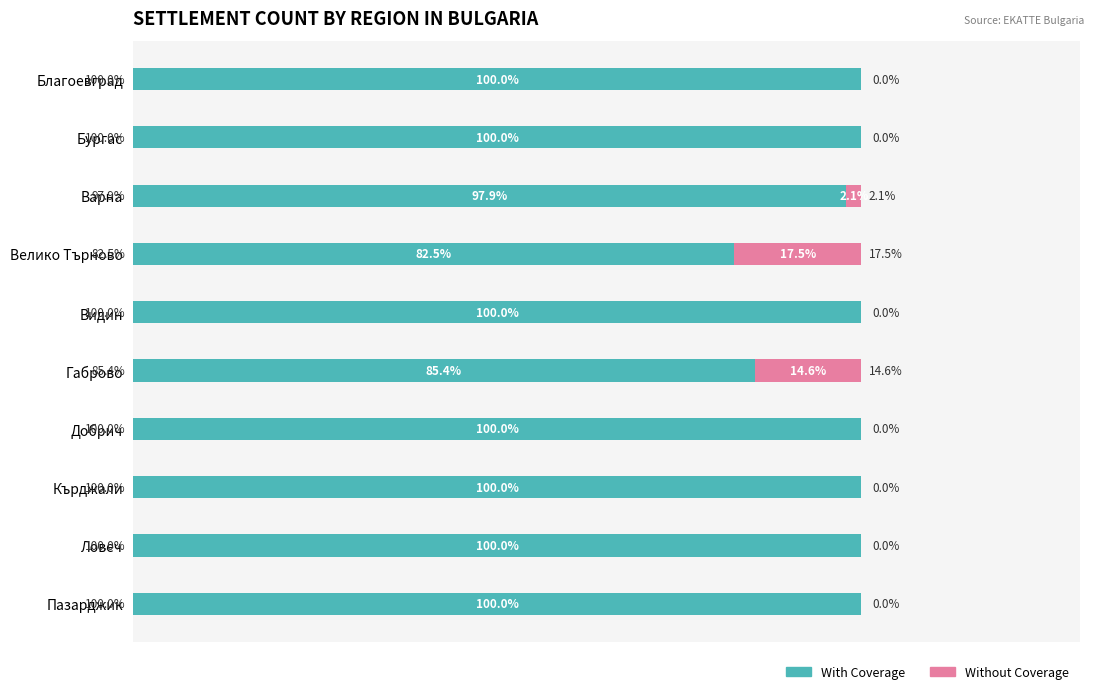

Where is With Coverage nearest to the value 91?

Габрово